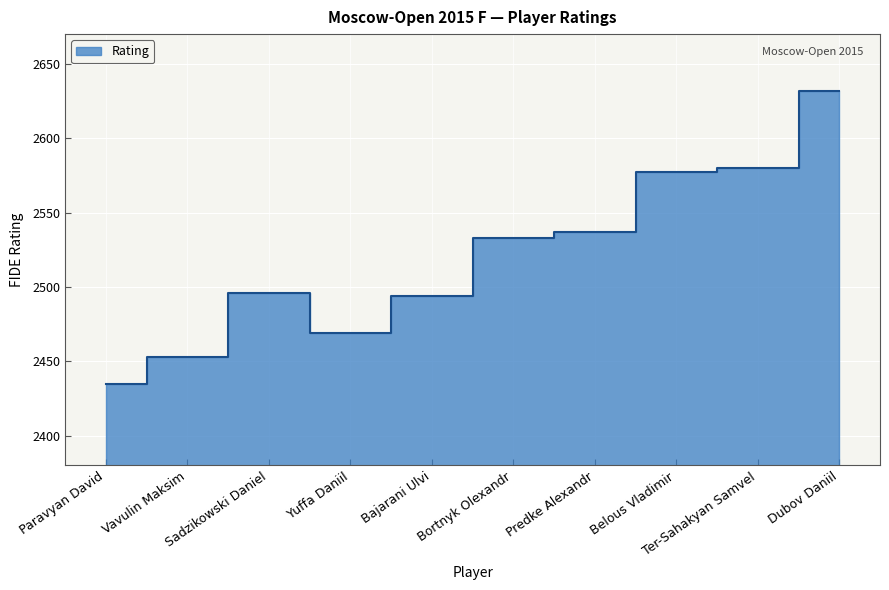

How many interior local peaks (higher than both neighbors) does the data have?

1